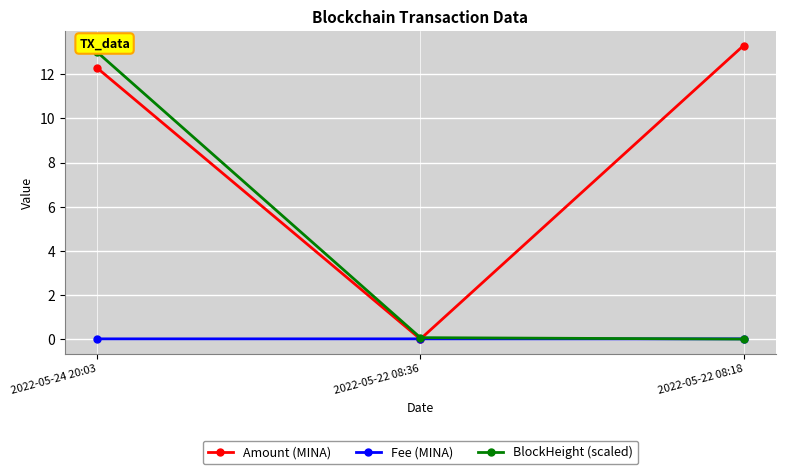

What is the label of the 2nd point from the right?

2022-05-22 08:36